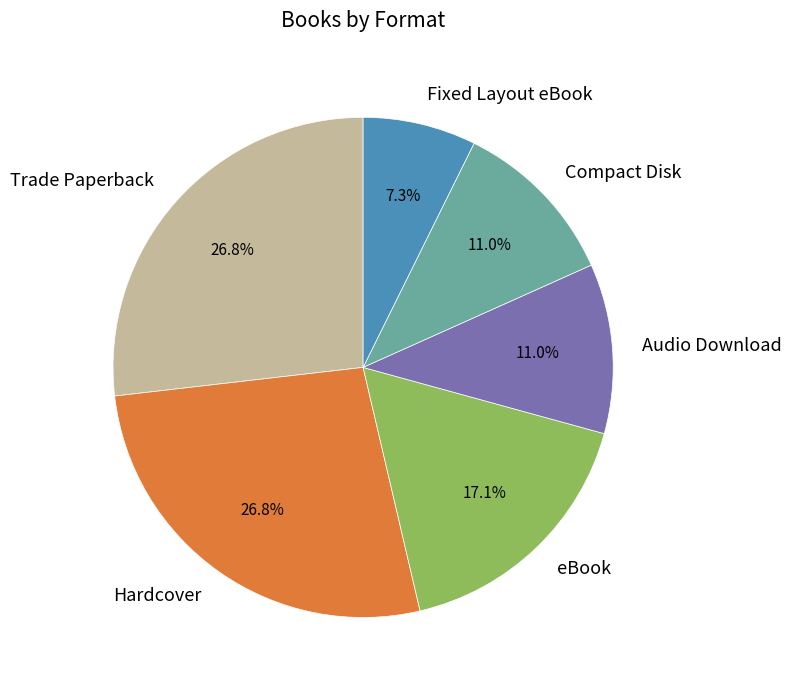

Is there any slice that represents more than half of the pie?

No